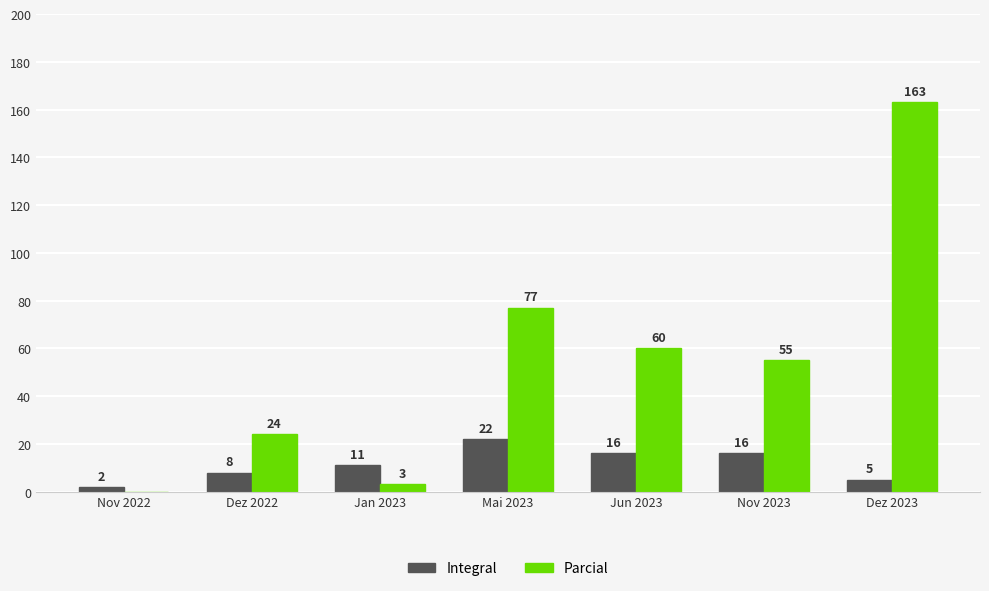

Which series has the largest total across all categories?

Parcial